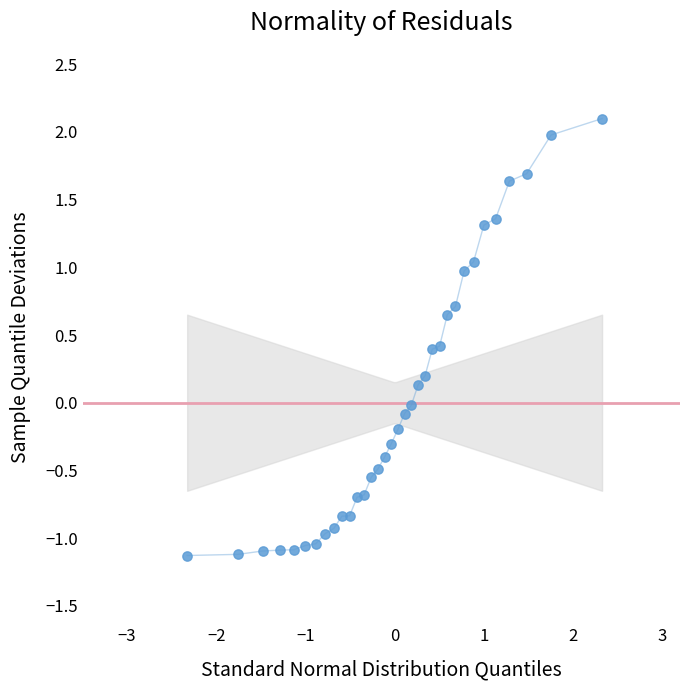

What is the range of Y values (max minus min)?

3.2